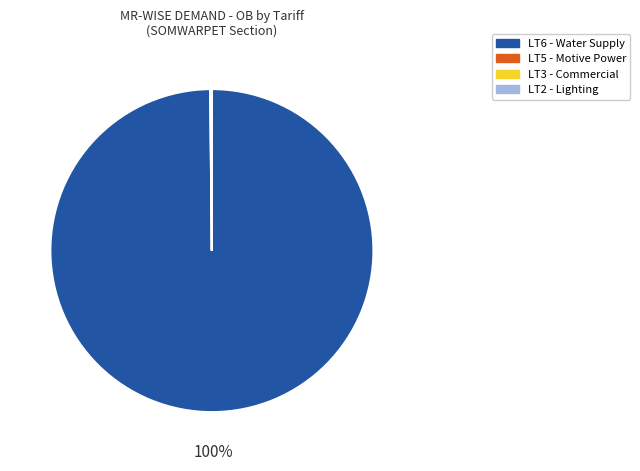

Does LT6 - Water Supply account for over 50% of the chart?

Yes